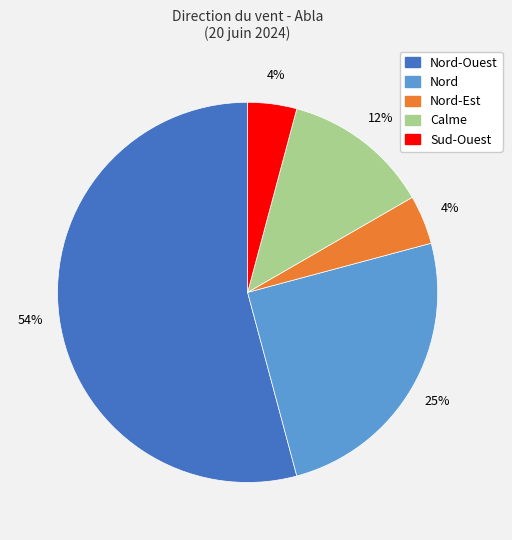

To the nearest percent, what is the average slice percentage?

20%